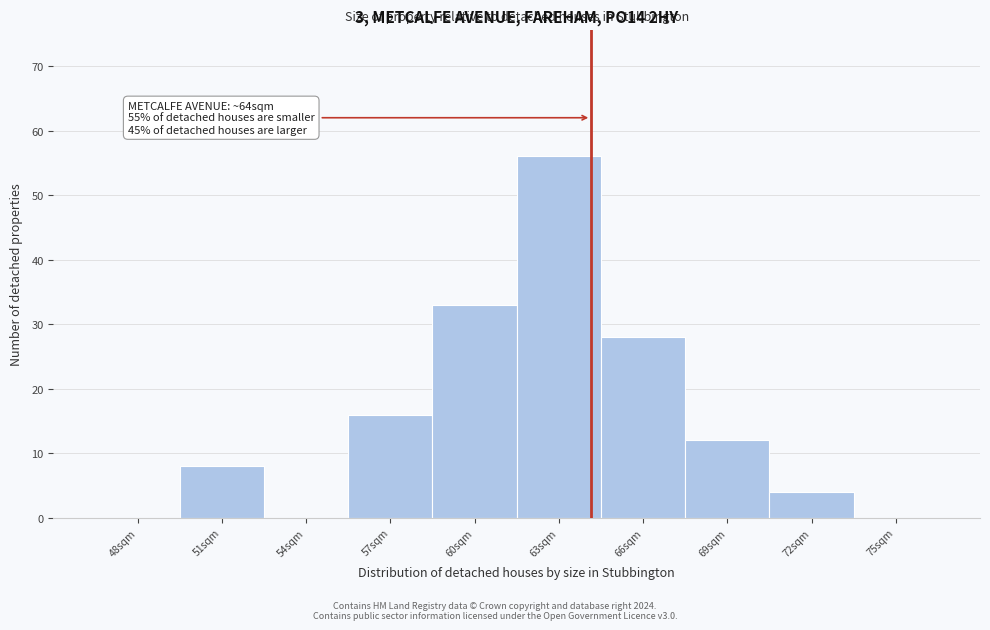

Reading left to right, what are all the values shown in this chart?

48sqm=0	51sqm=8	54sqm=0	57sqm=16	60sqm=33	63sqm=56	66sqm=28	69sqm=12	72sqm=4	75sqm=0